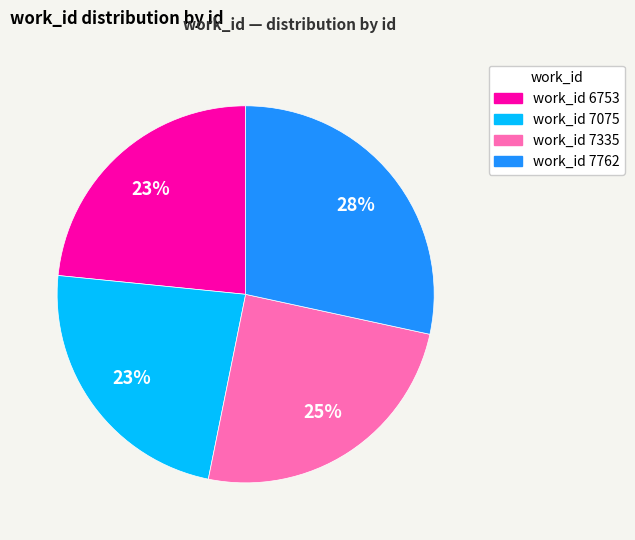

To the nearest percent, what is the difference between the largest and smallest slice percentages?

5%